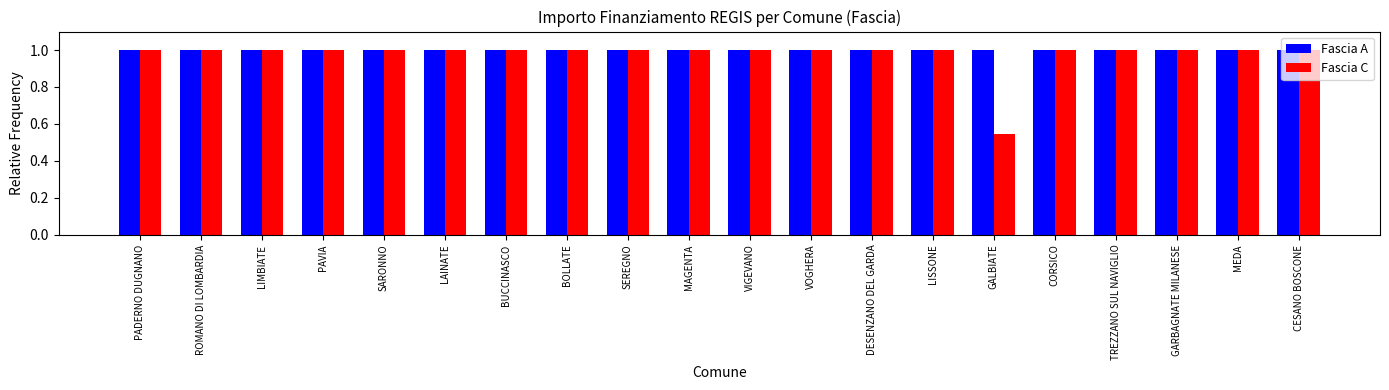

Is it true that Fascia C equals 0.3 at SEREGNO?

False